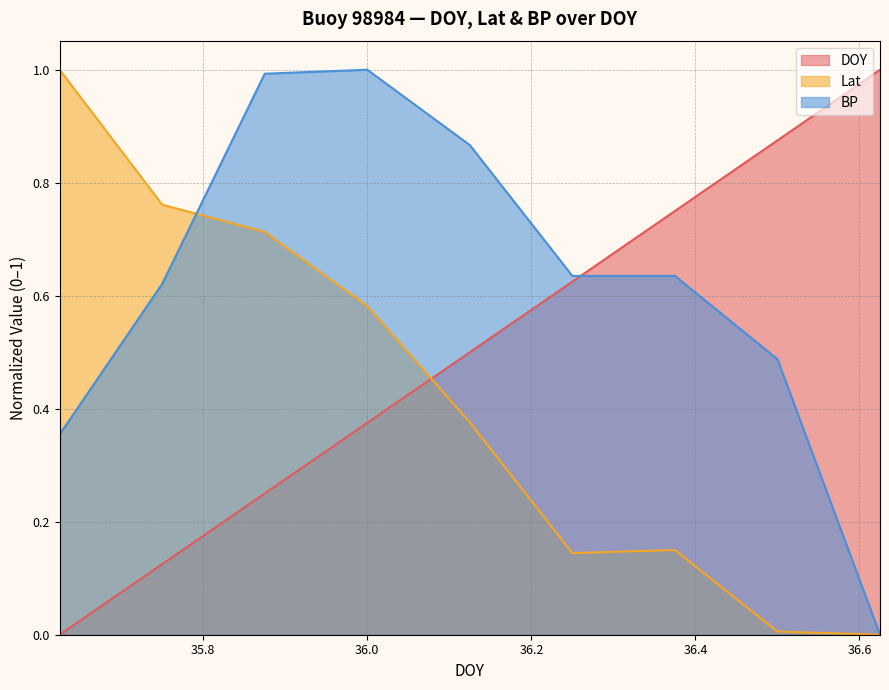

Reading left to right, list all the values displayed in this chart.

DOY: 35.625=0.0	35.75=0.1	35.875=0.2	36.0=0.4	36.125=0.5	36.25=0.6	36.375=0.8	36.5=0.9	36.625=1.0
Lat: 35.625=1.0	35.75=0.8	35.875=0.7	36.0=0.6	36.125=0.4	36.25=0.1	36.375=0.1	36.5=0.0	36.625=0.0
BP: 35.625=0.4	35.75=0.6	35.875=1.0	36.0=1.0	36.125=0.9	36.25=0.6	36.375=0.6	36.5=0.5	36.625=0.0